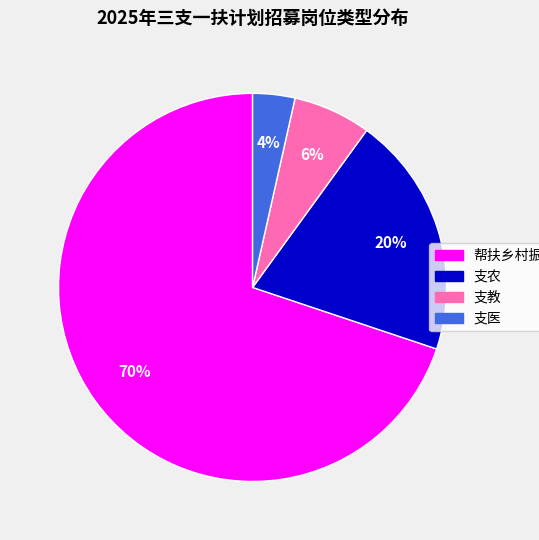

To the nearest percent, what percentage of the pie is 支农?

20%